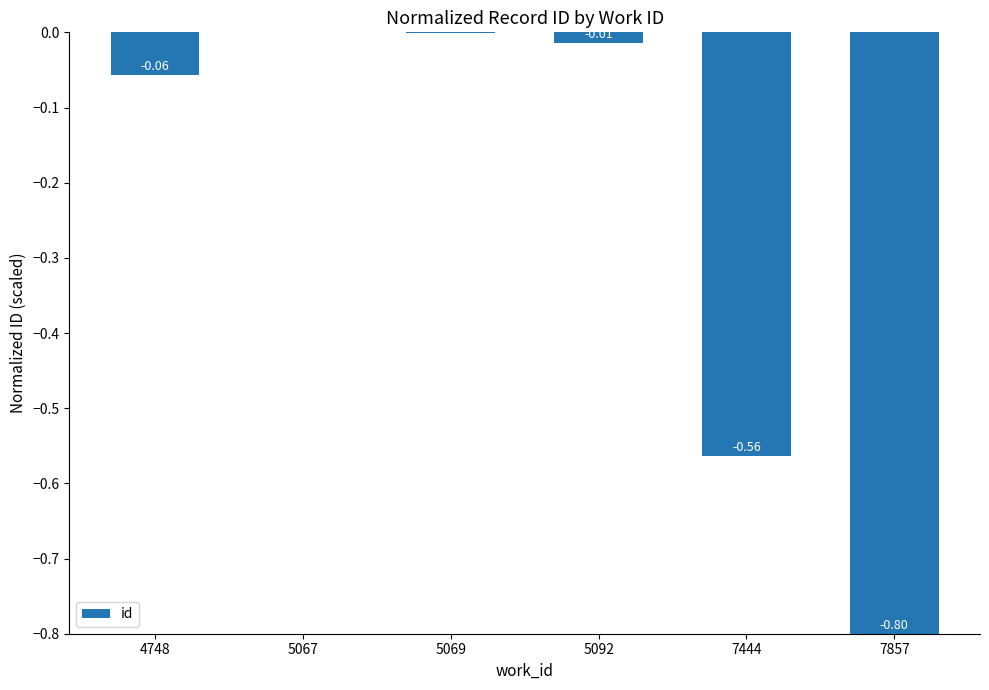

Between 5067 and 7857, which is larger?

5067